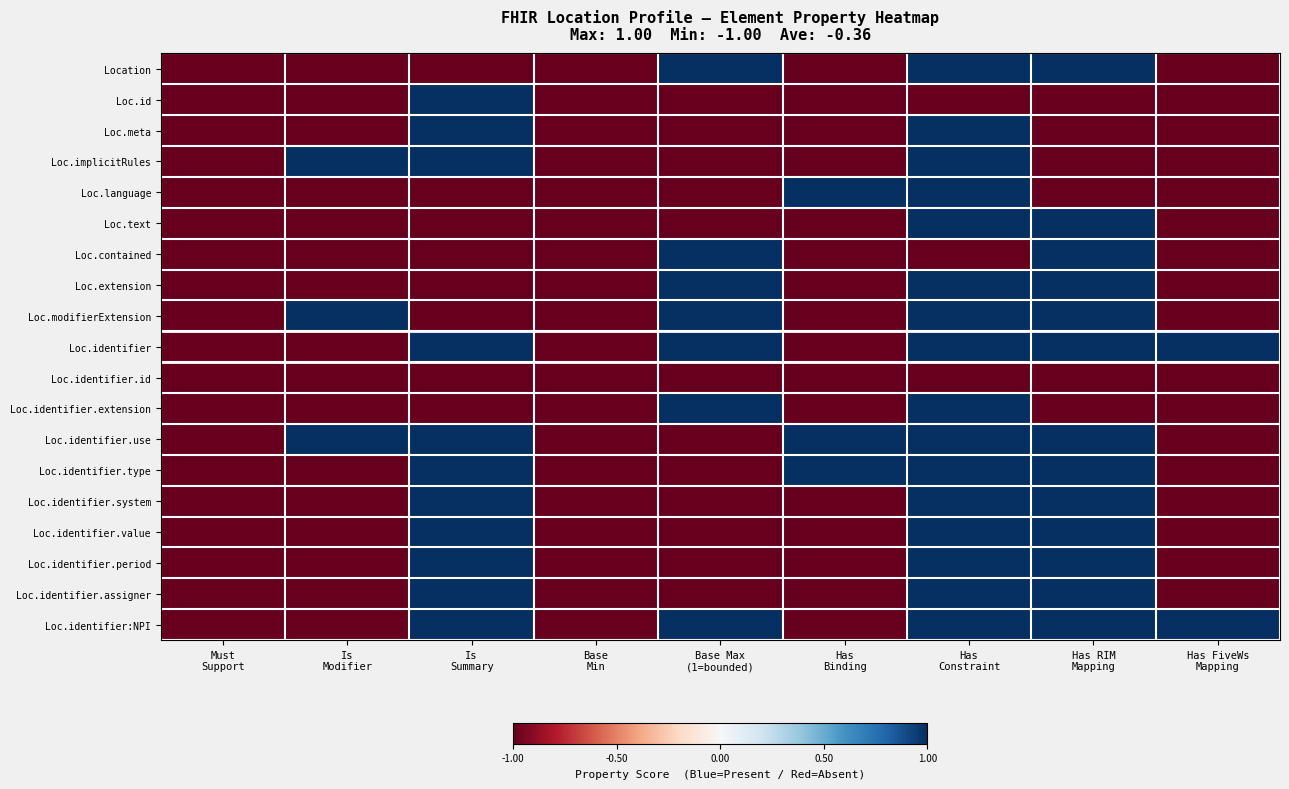

Which has a higher value, Base Max
(1=bounded) or Is
Modifier?

Base Max
(1=bounded)